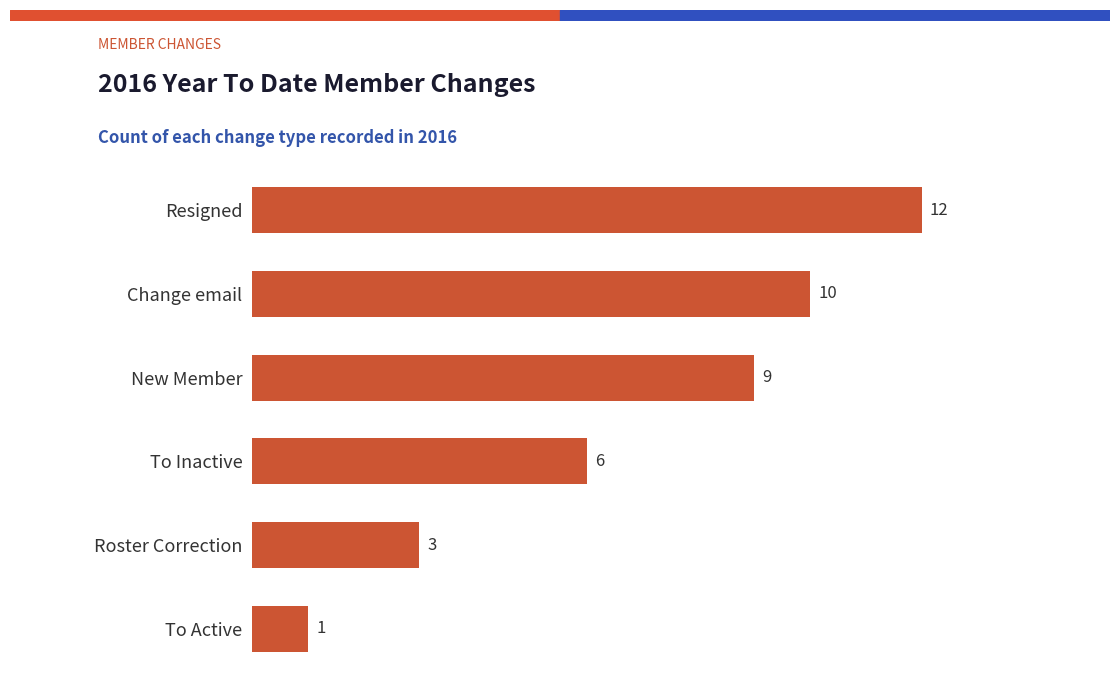

How many categories are shown in the chart?

6